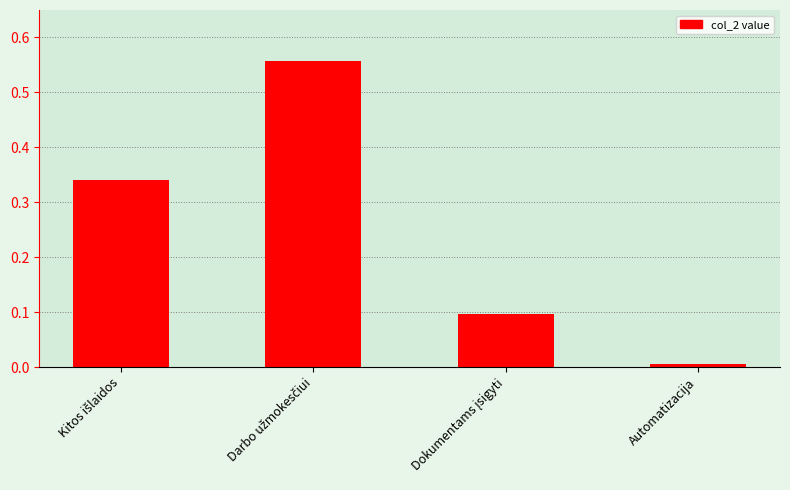

Does the chart contain stacked bars?

No